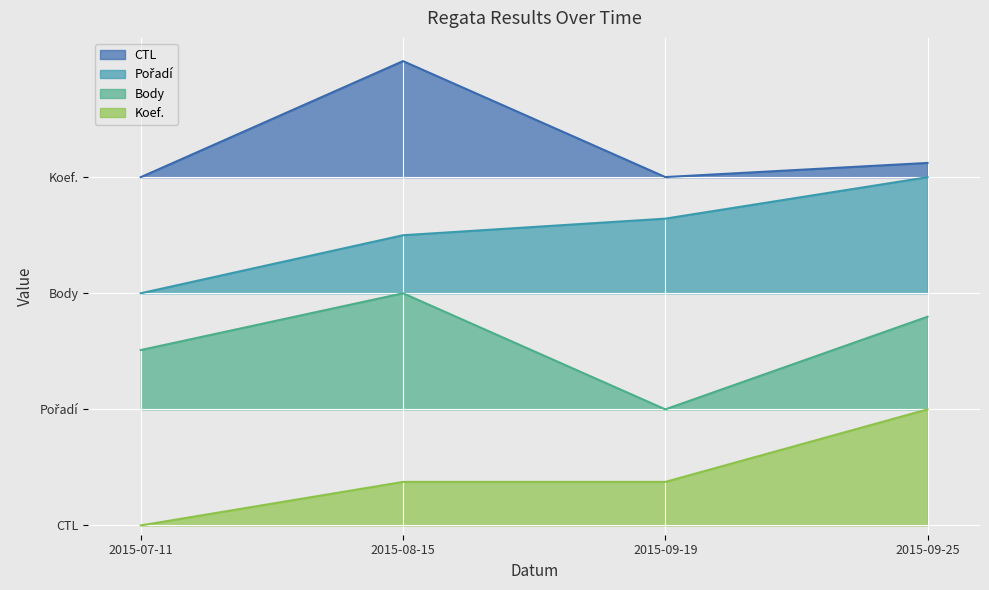

What position from the left is 2015-08-15?

2